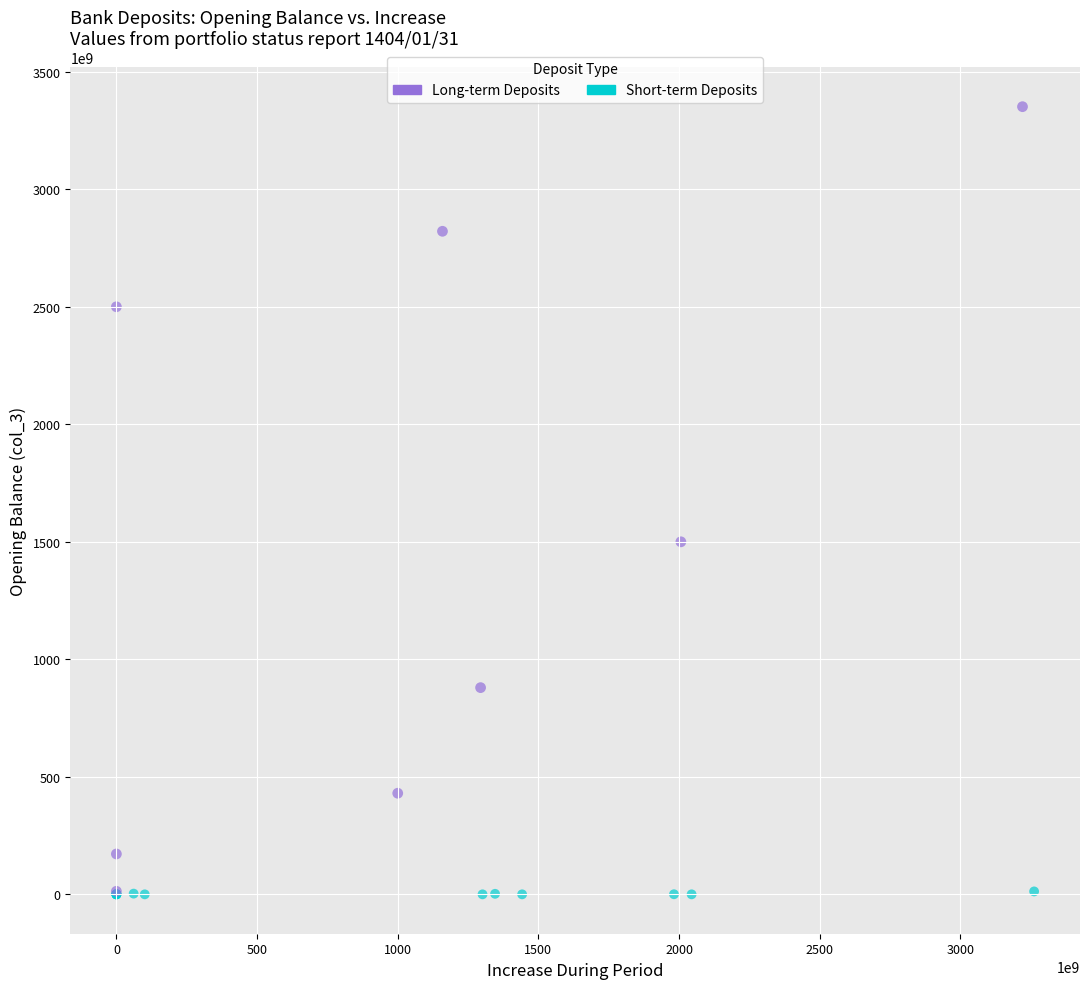

Which series contains the highest Y value?

Long-term Deposits